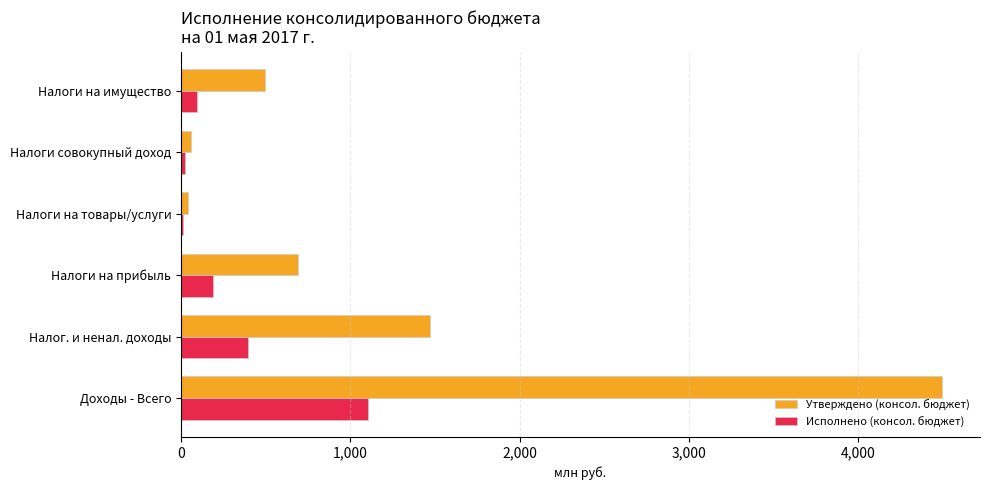

What is the difference between the maximum and minimum values in the Утверждено (консол. бюджет) series?

4452.1